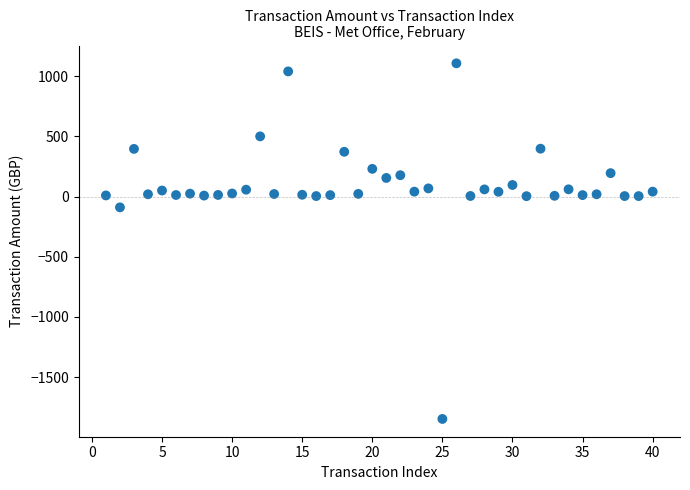

What is the range of X values (max minus min)?

39.0